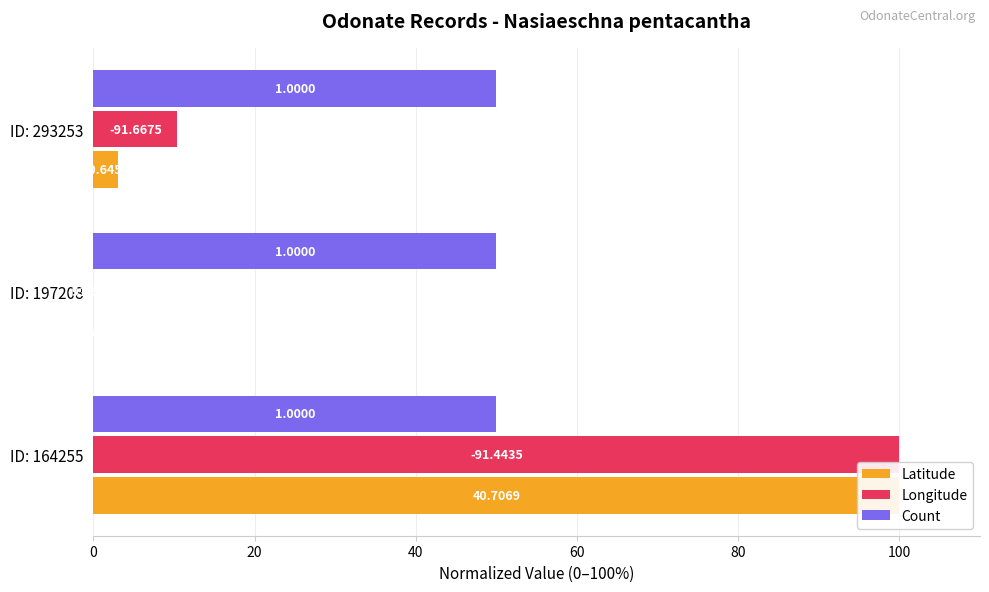

How many bars are there in total?

9